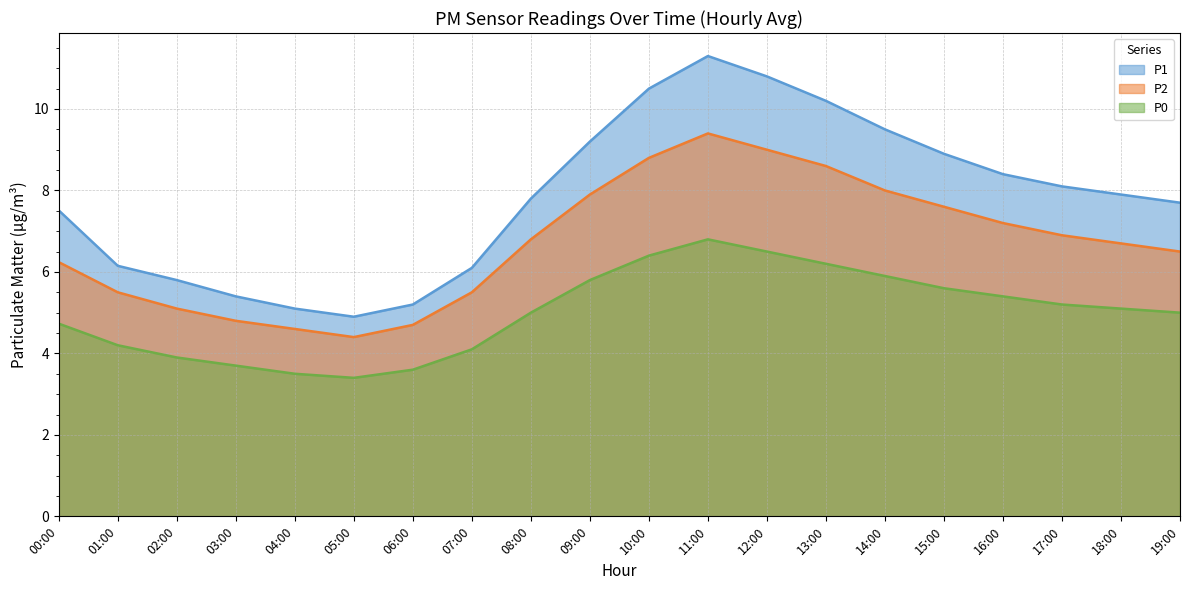

What position from the left is 09:00?

10